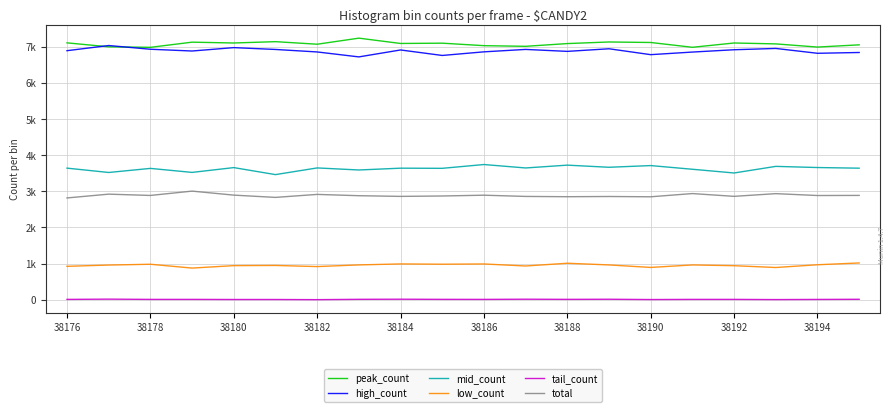

What is the highest value of the tail_count series?

16